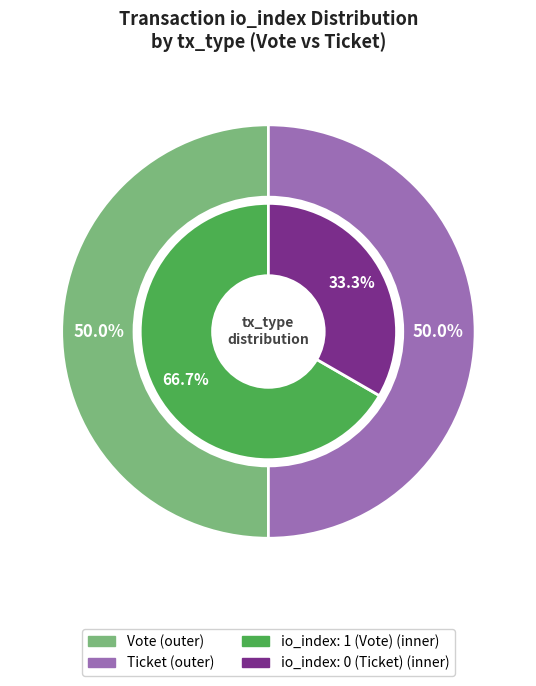

Which has a higher value, Vote (io_index=1) or Ticket (io_index=0)?

Vote (io_index=1)